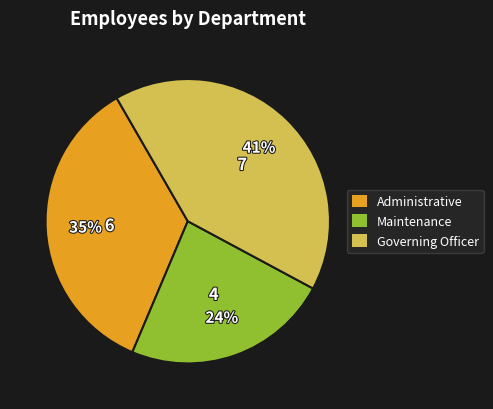

To the nearest percent, what percentage of the pie is Administrative?

35%